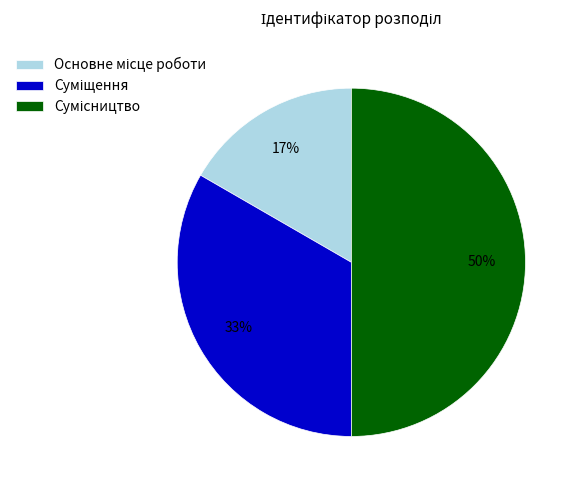

To the nearest percent, what is the average slice percentage?

33%